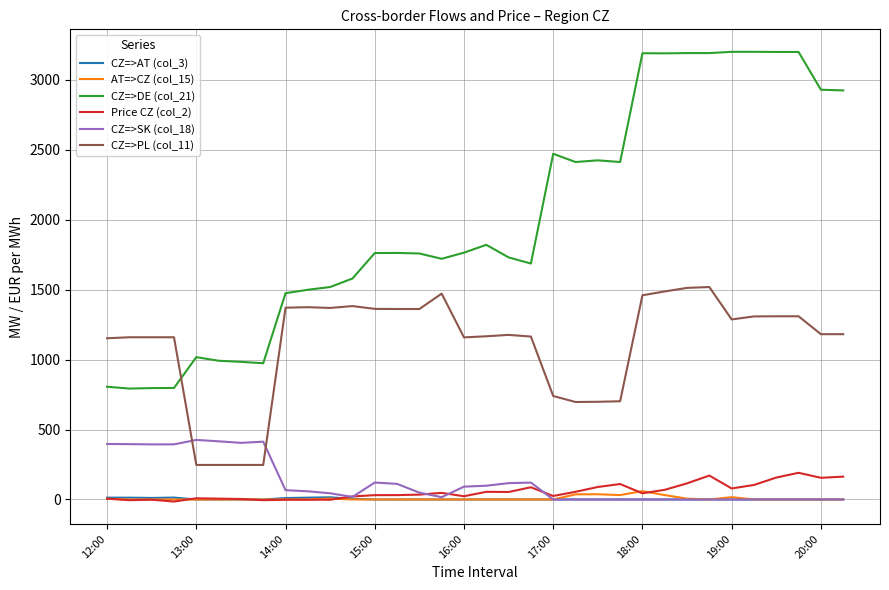

True or false: CZ=>SK (col_18) and CZ=>DE (col_21) cross at least once.

False